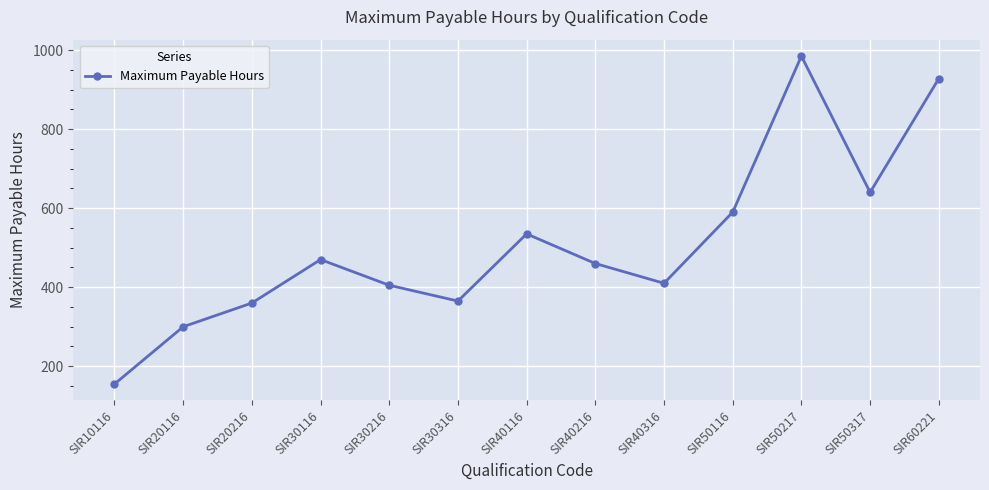

Where is the data nearest to the value 570?

SIR50116